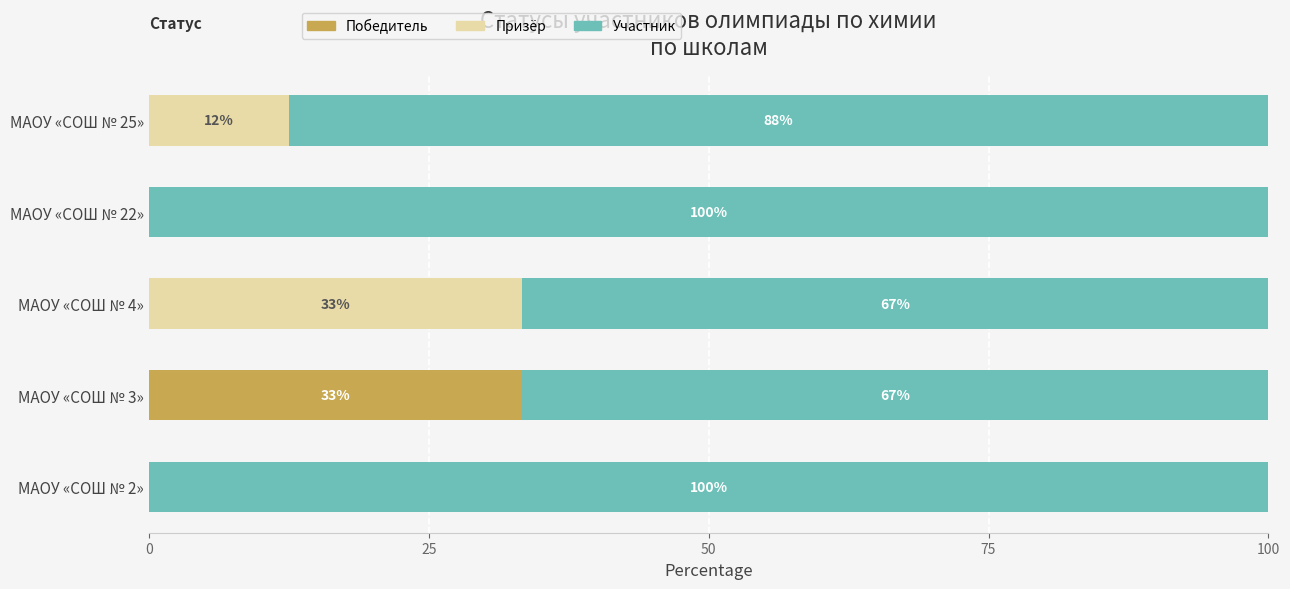

What is the total value across all series at МАОУ «СОШ № 2»?

100.0